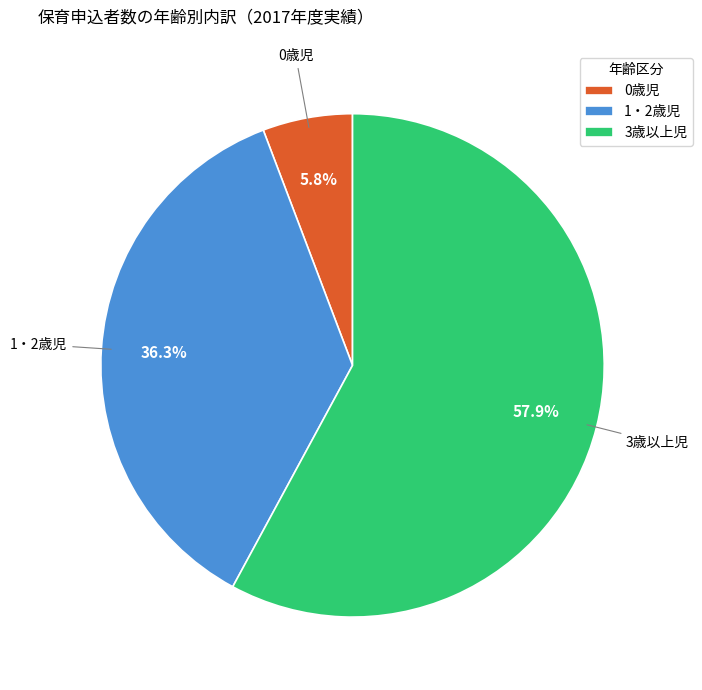

How much of the chart is everything except 1・2歳児?

63.7%